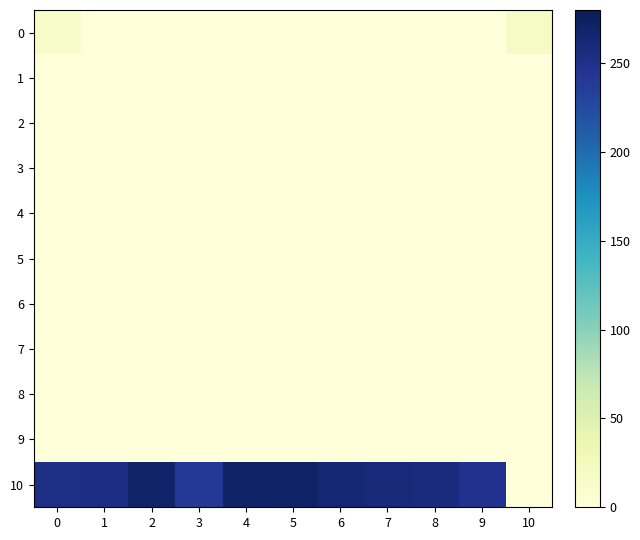

What is the total value across all series at 8?

257.8